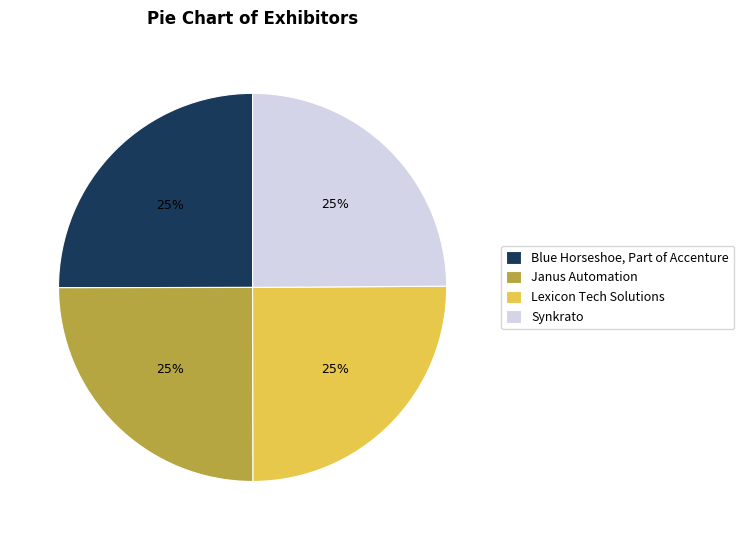

The Janus Automation slice represents 25% of the pie. True or false?

True